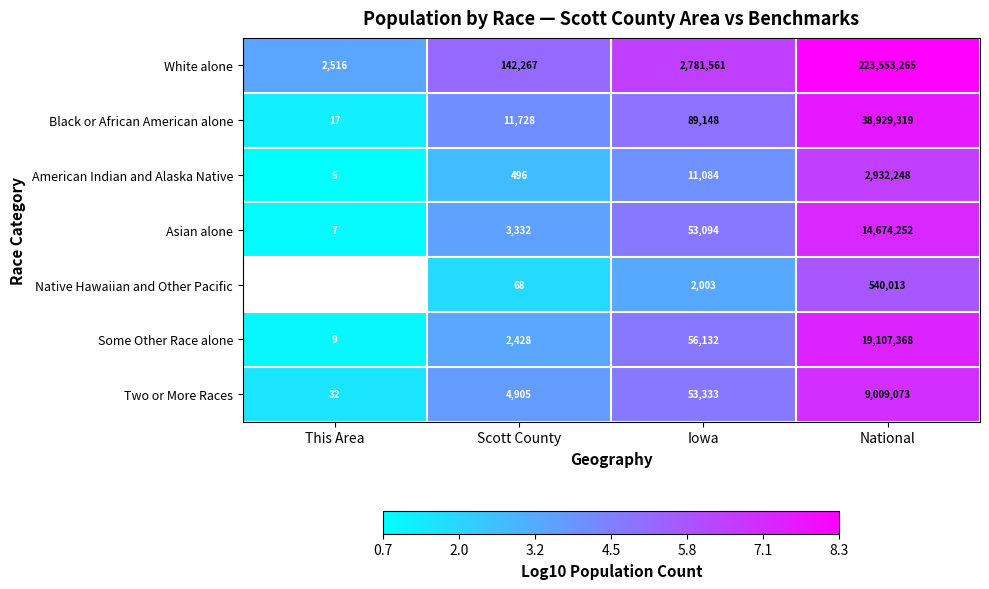

Between Scott County and National, which series saw the biggest shift?

White alone